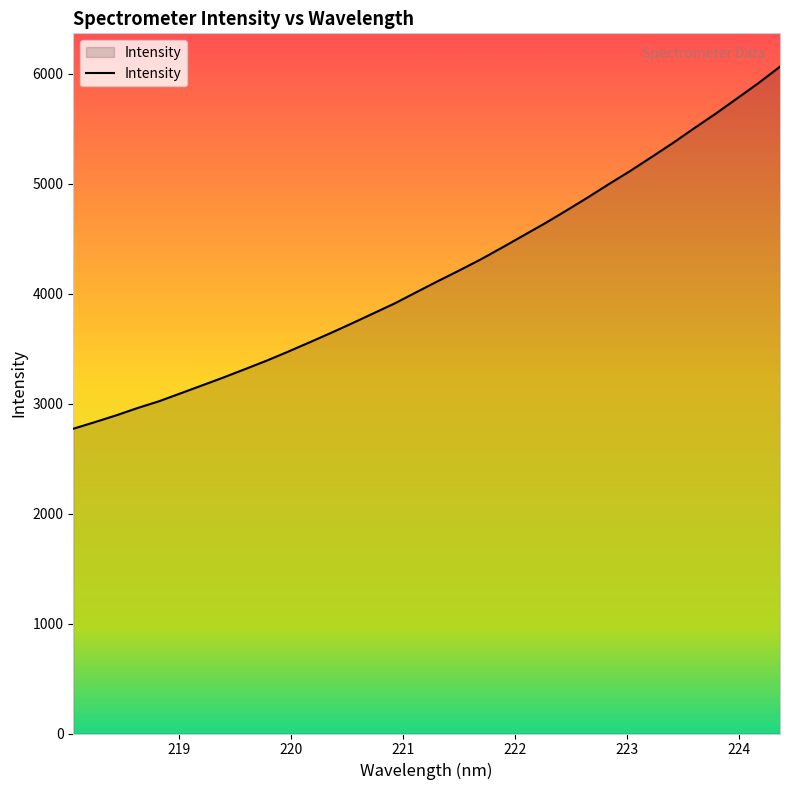

What is the smallest value displayed?

2771.8